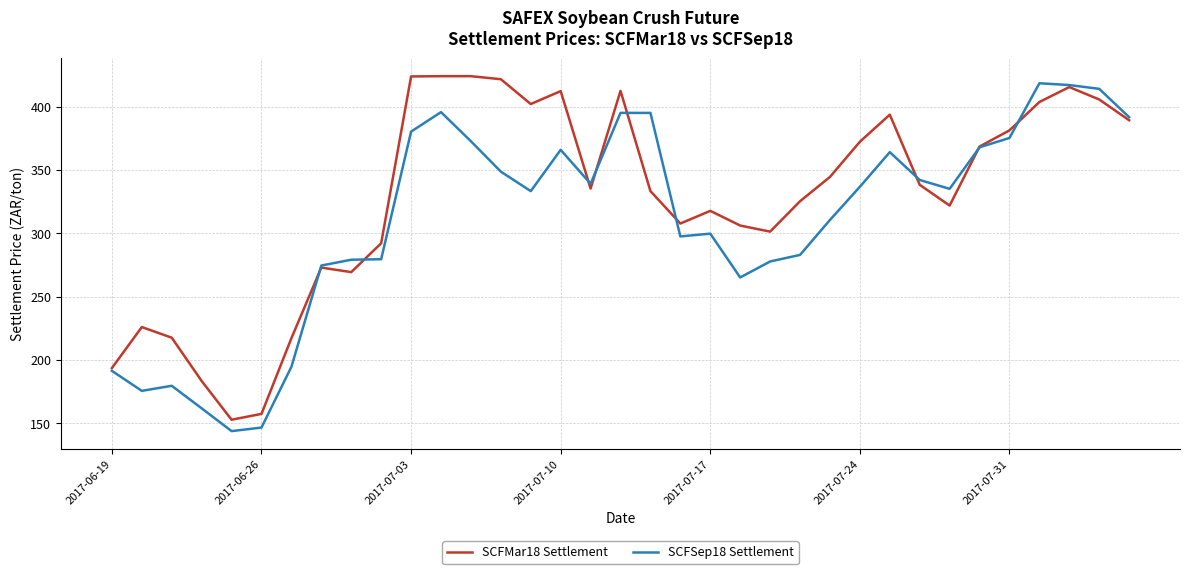

Which series has the largest total across all categories?

SCFMar18 Settlement